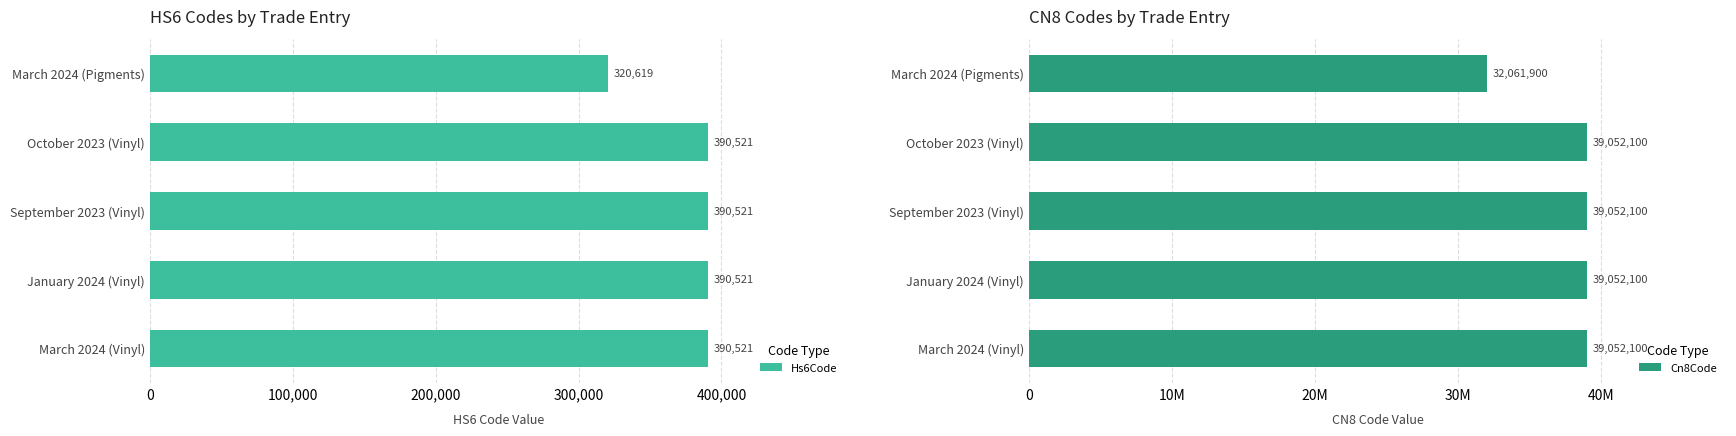

Reading left to right, list all the values displayed in this chart.

Hs6Code: 320619	390521	390521	390521	390521
Cn8Code: 32061900	39052100	39052100	39052100	39052100